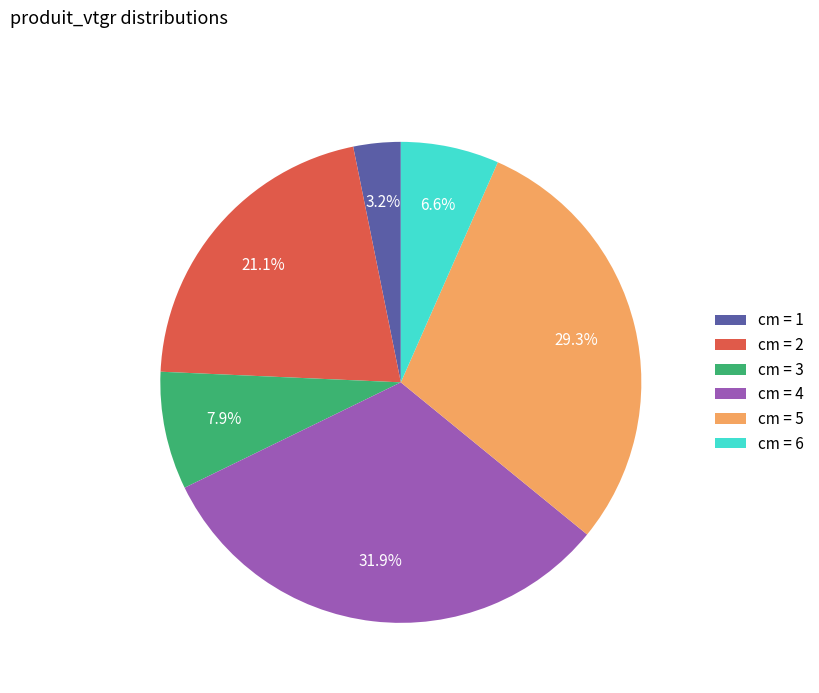

Does any single category account for the majority?

No